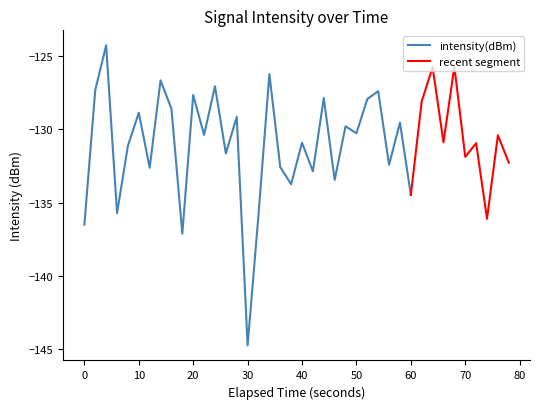

The value at 13 is -49.8. True or false?

False